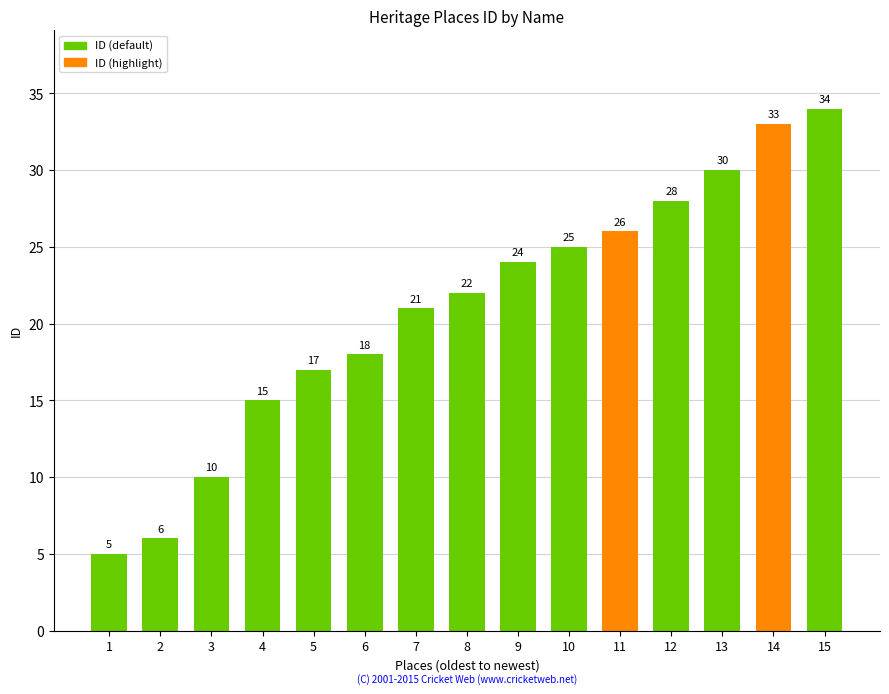

Does the chart contain any negative values?

No